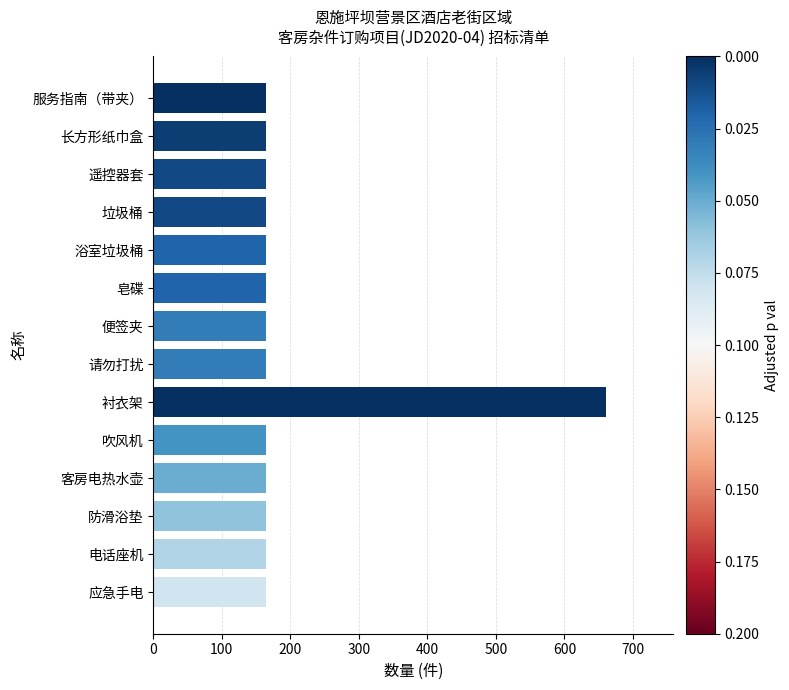

Are the bars grouped side by side (vs. stacked)?

No